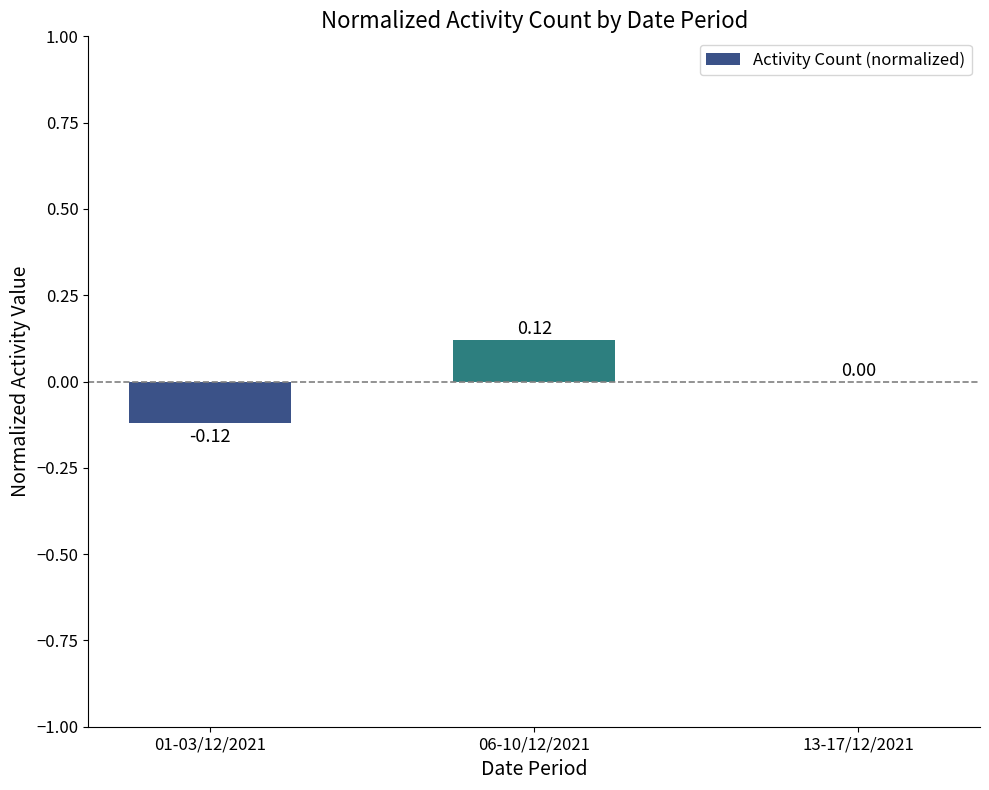

What is the change in value from 01-03/12/2021 to 13-17/12/2021?

+0.1